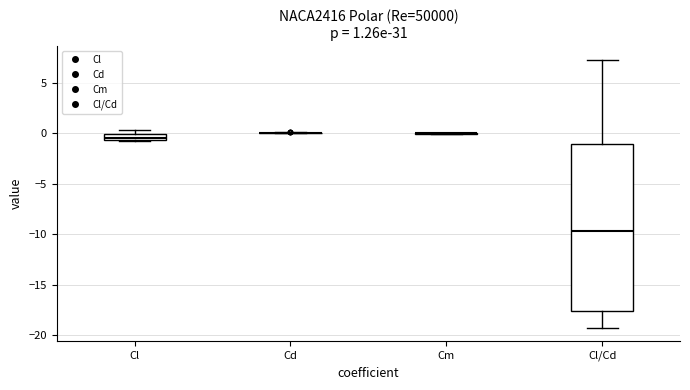

Which box is the tallest, from its lower edge to its upper edge?

Cl/Cd